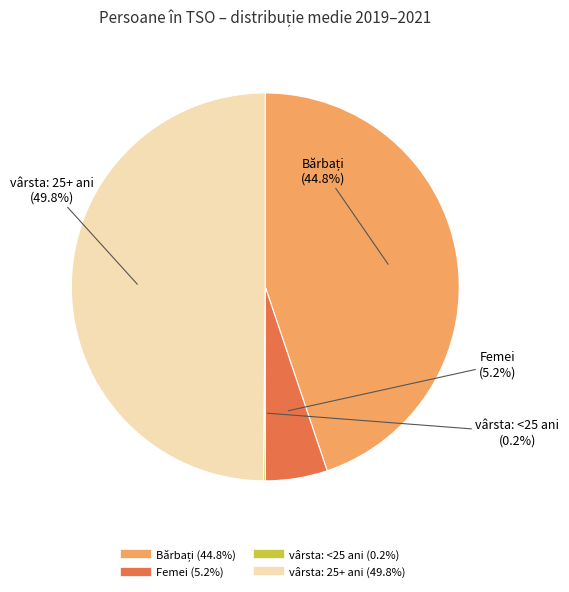

Approximately how many times larger is the value at vârsta: 25+ ani compared to Femei?

9.6